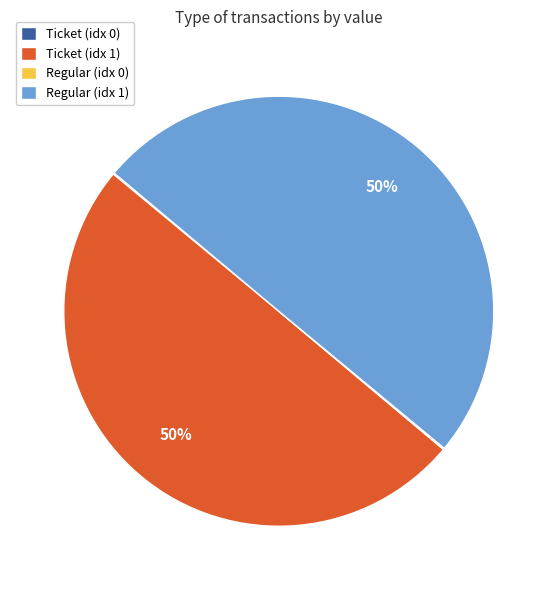

To the nearest percent, what is the difference between the largest and smallest slice percentages?

50%